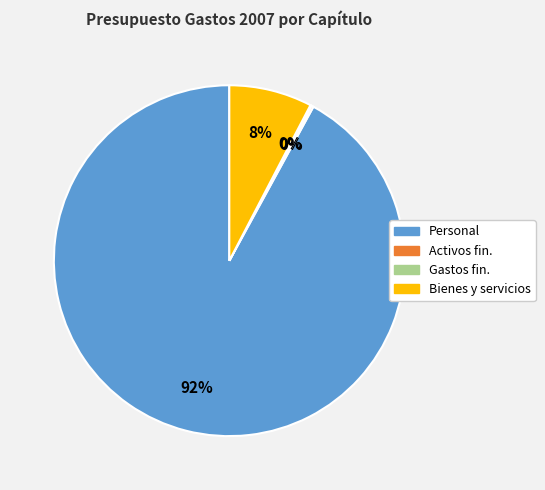

Is there a majority slice in this chart?

Yes